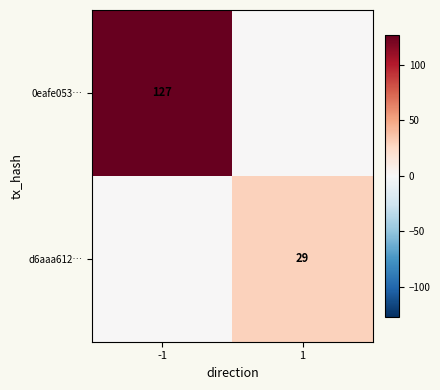

True or false: d6aaa612… has a value of 29 at 1.

True